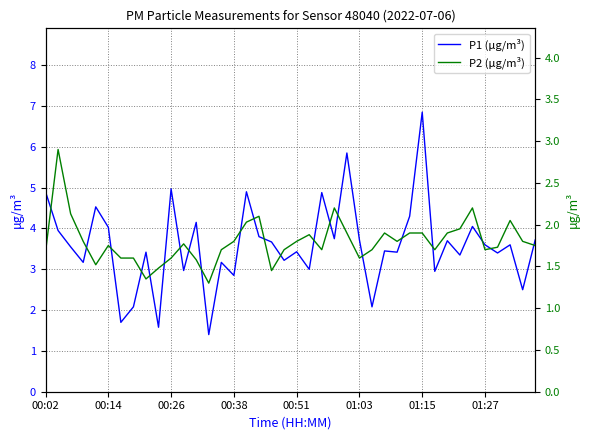

Between 13 and 12, which is larger?

12